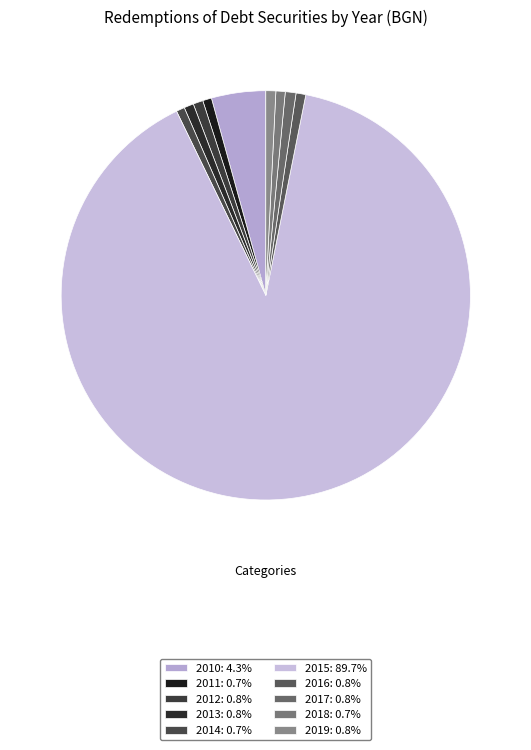

How many segments does this pie chart have?

10